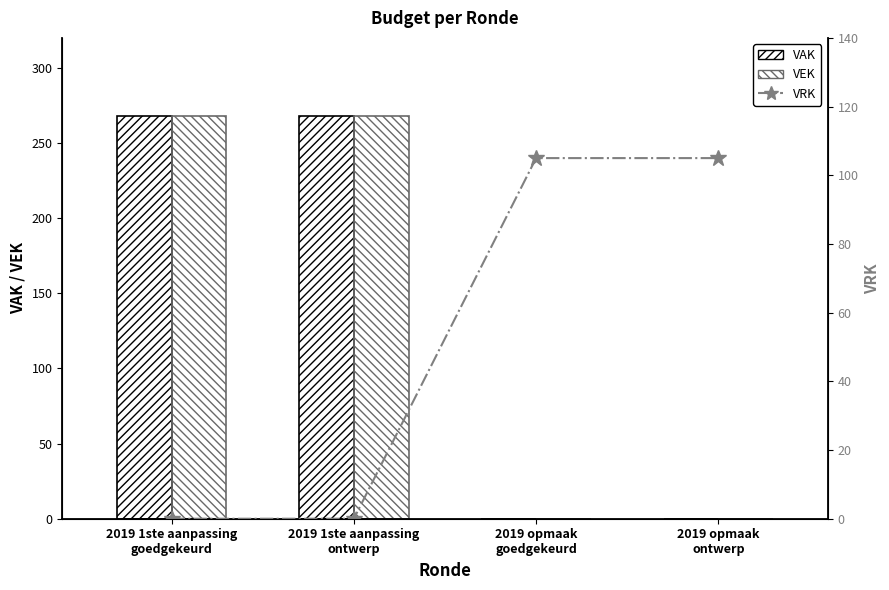

What is the sum of all VEK values?

536